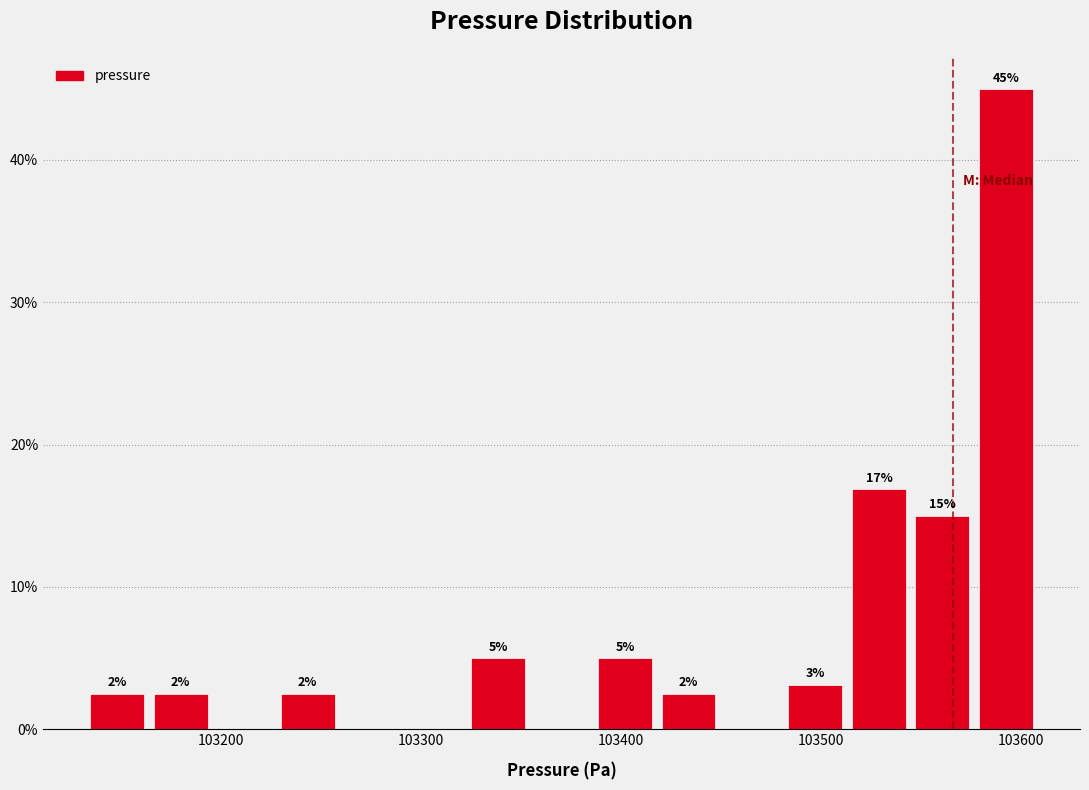

Around what value on the x-axis is the tallest bar? Give the approximate position of its centre, as read against the axis.

103590